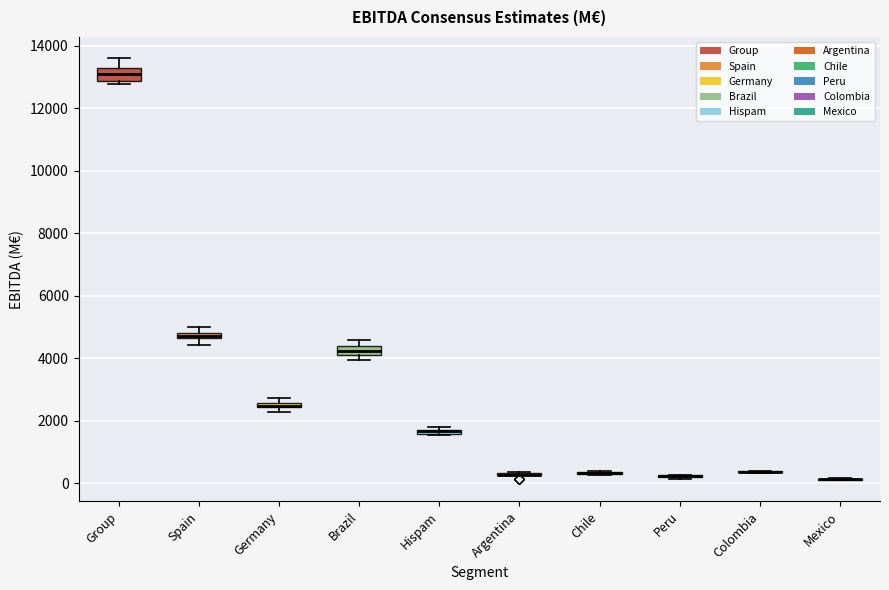

Where is the lower edge of the box for Group on the y-axis? The values are not printed on the chart, so give them approximately, as read against the axis.

12800